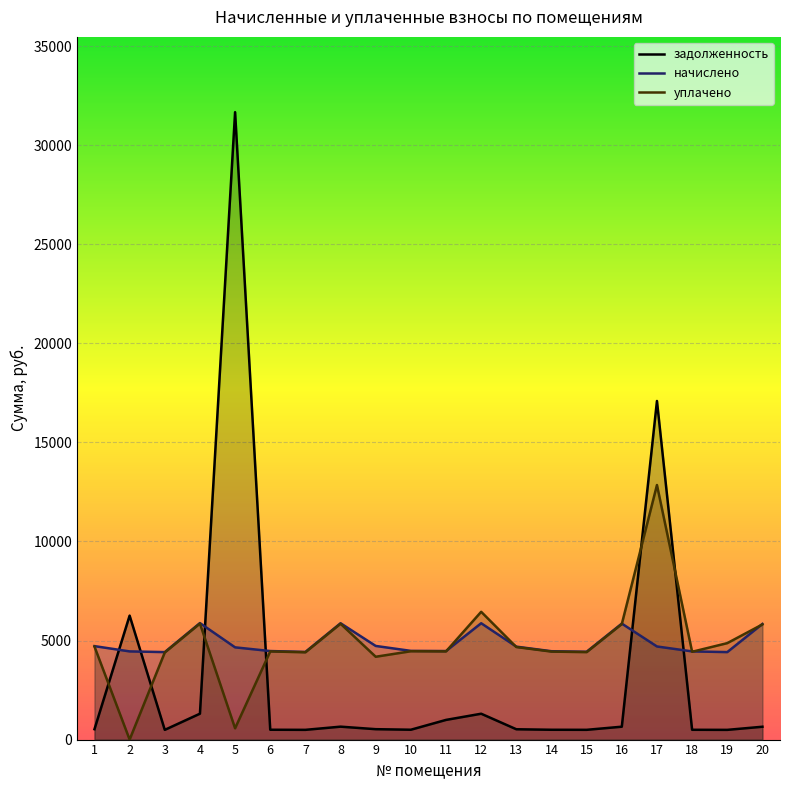

What is the average value of the начислено series?

4863.0